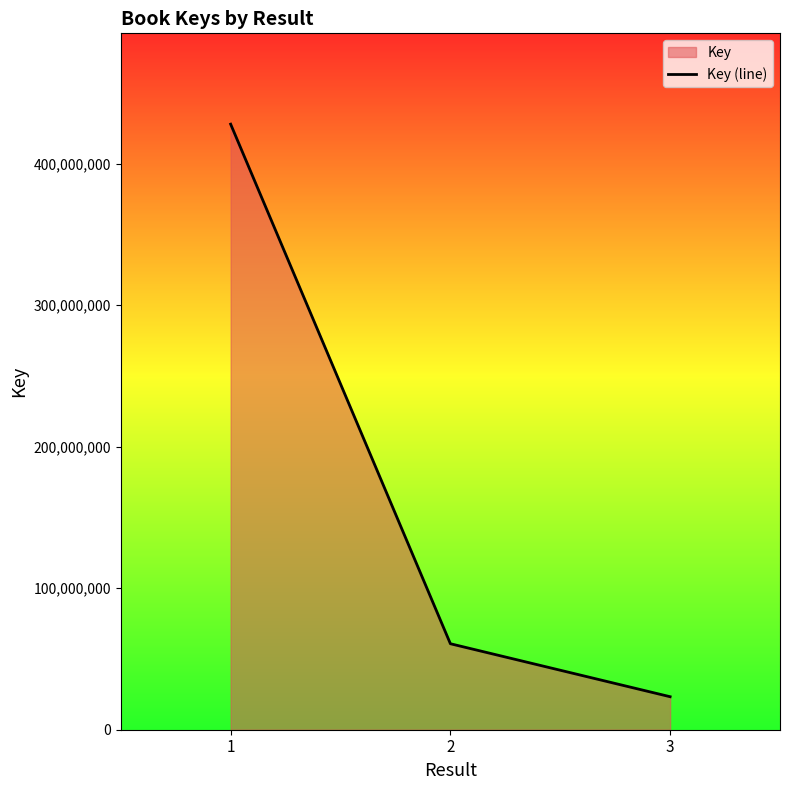

What is the average value?

170711201